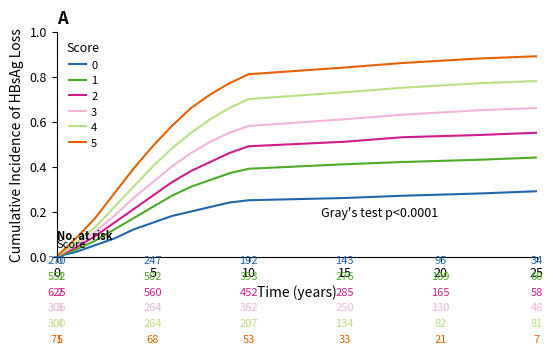

Which series has the widest spread of values?

5